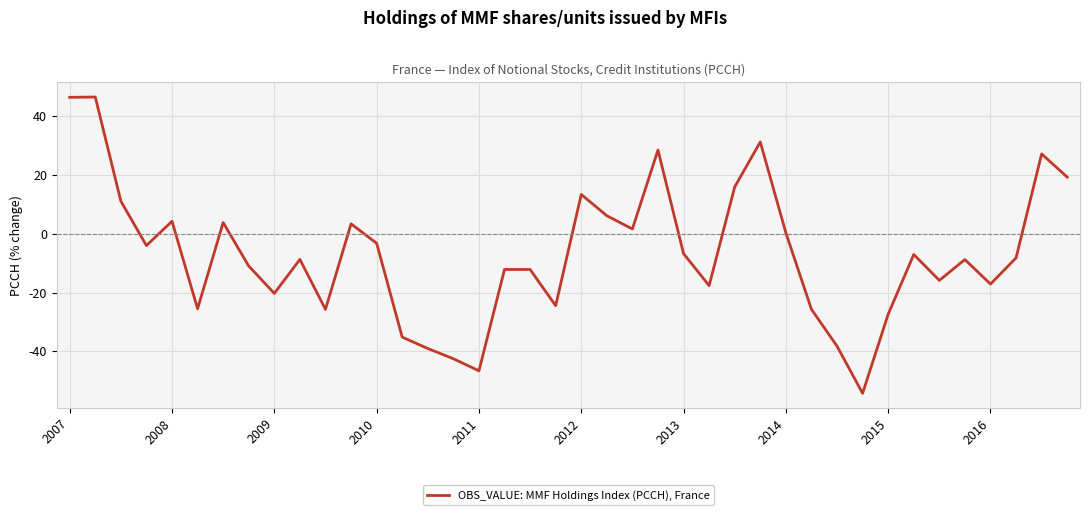

What is the minimum value shown in the chart?

-54.3